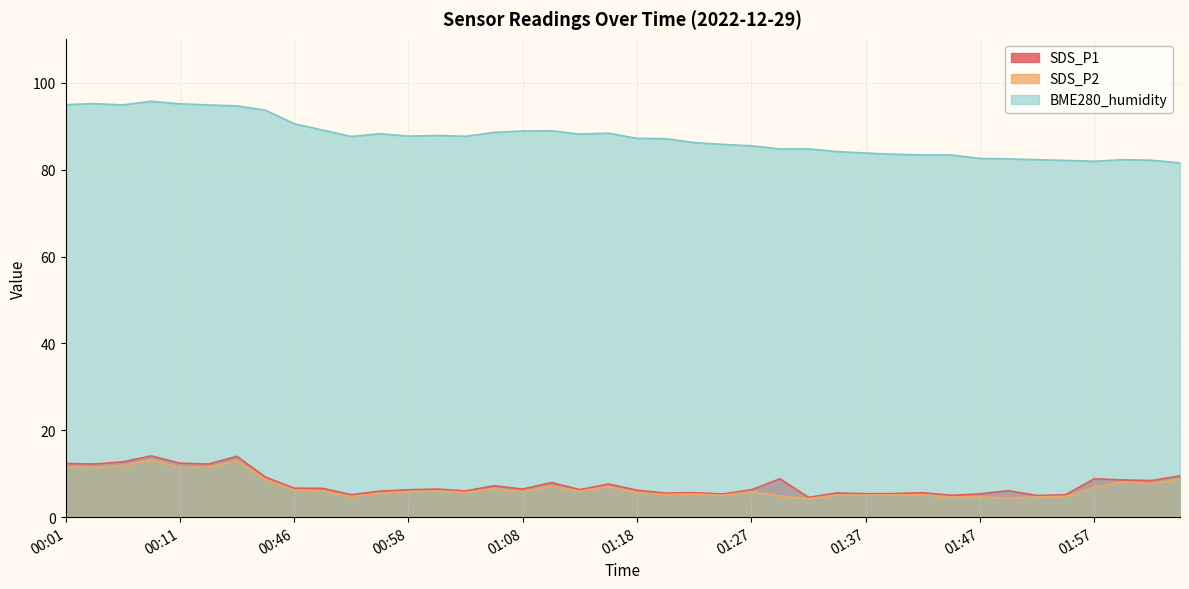

What position from the left is 00:11?

5